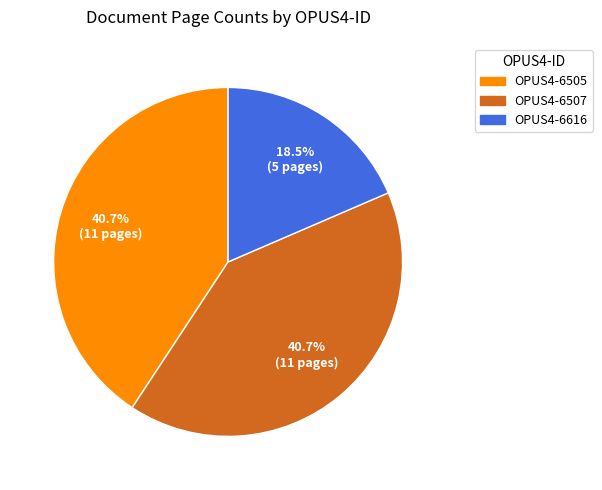

How many segments does this pie chart have?

3